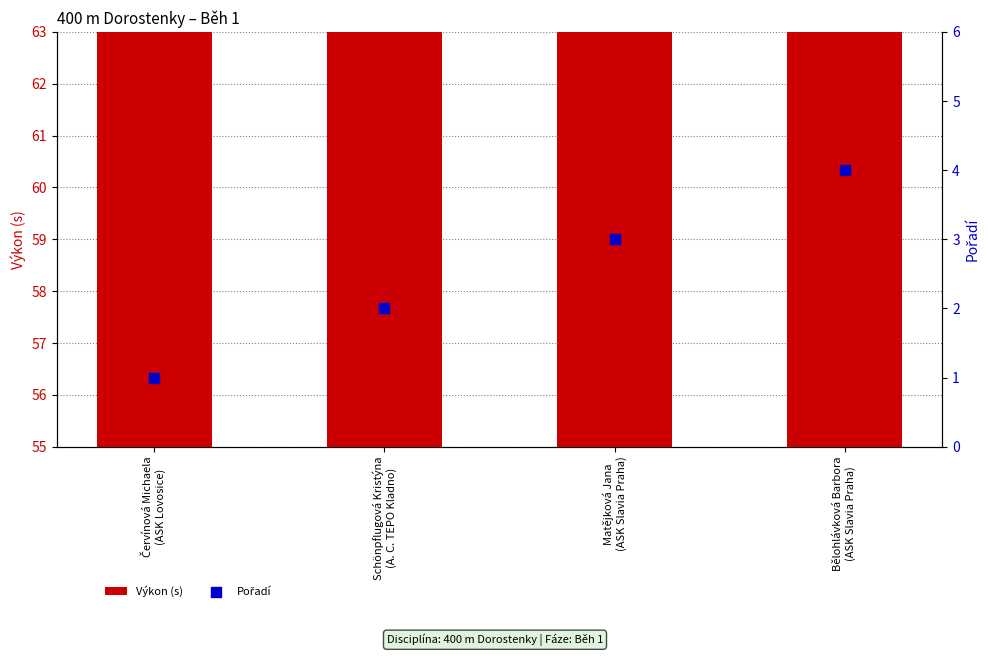

Which series has the largest total across all categories?

Výkon (s)